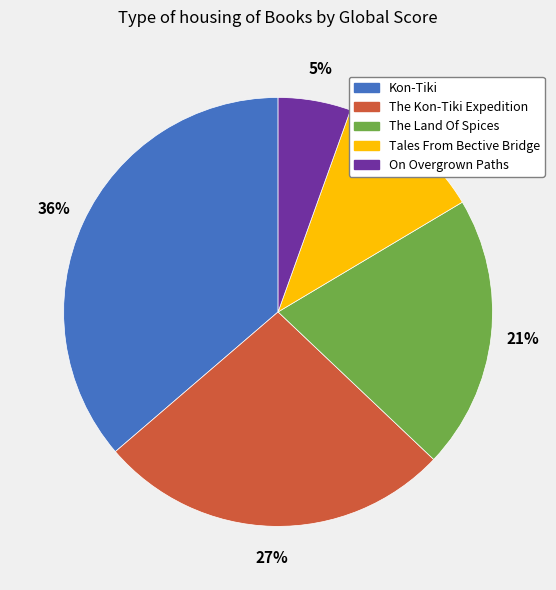

What percentage is the The Kon-Tiki Expedition slice, to the nearest percent?

27%